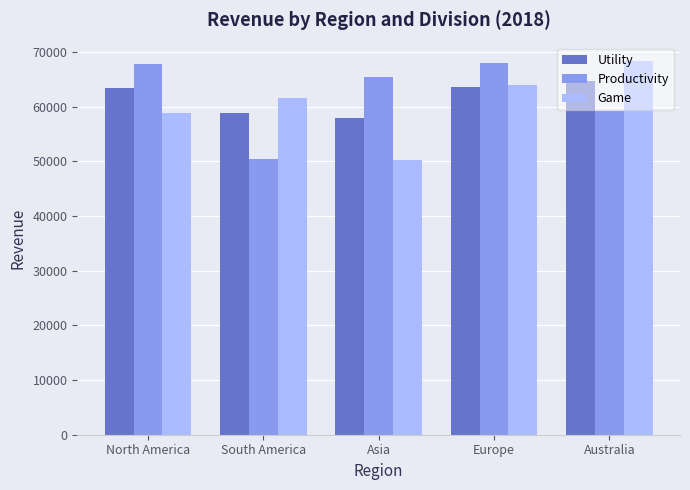

Rank the series at Asia from lowest to highest value.

Game, Utility, Productivity